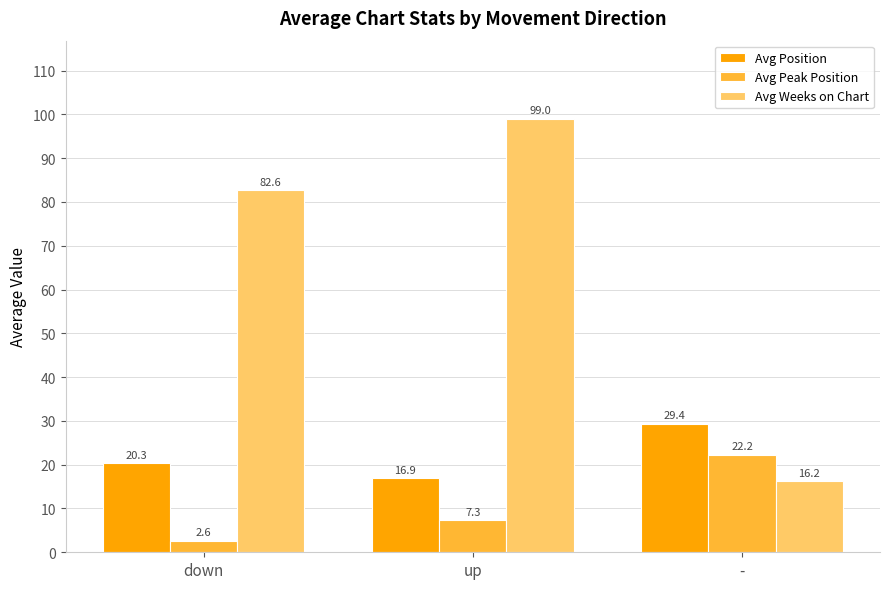

The Avg Peak Position series shows 7.3 at up. True or false?

True